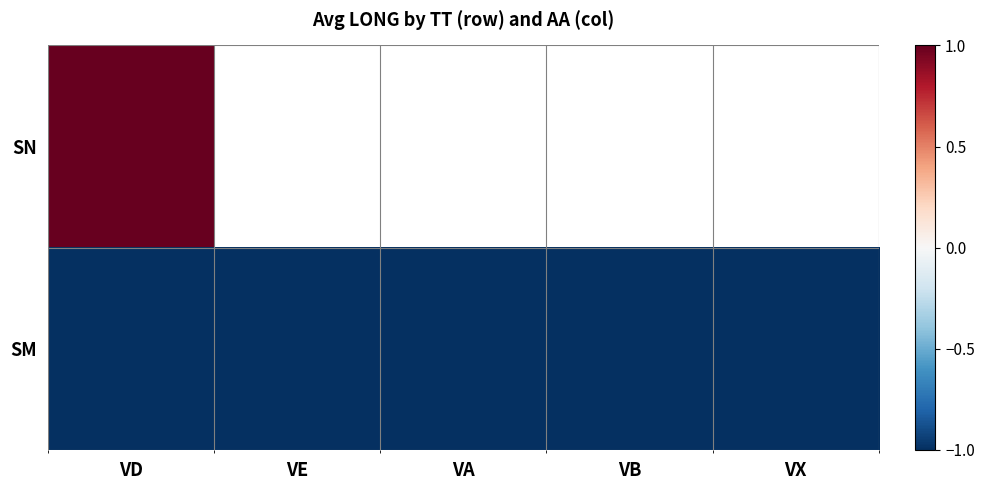

At how many categories does at least one series exceed 0?

1